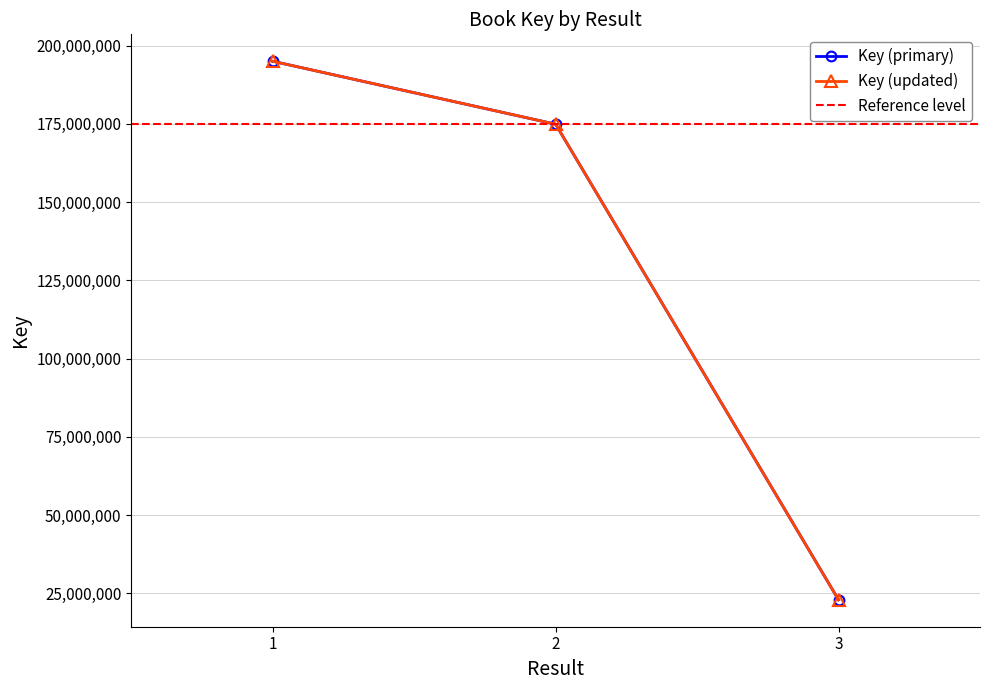

True or false: the data shows 54537535 at 1.

False